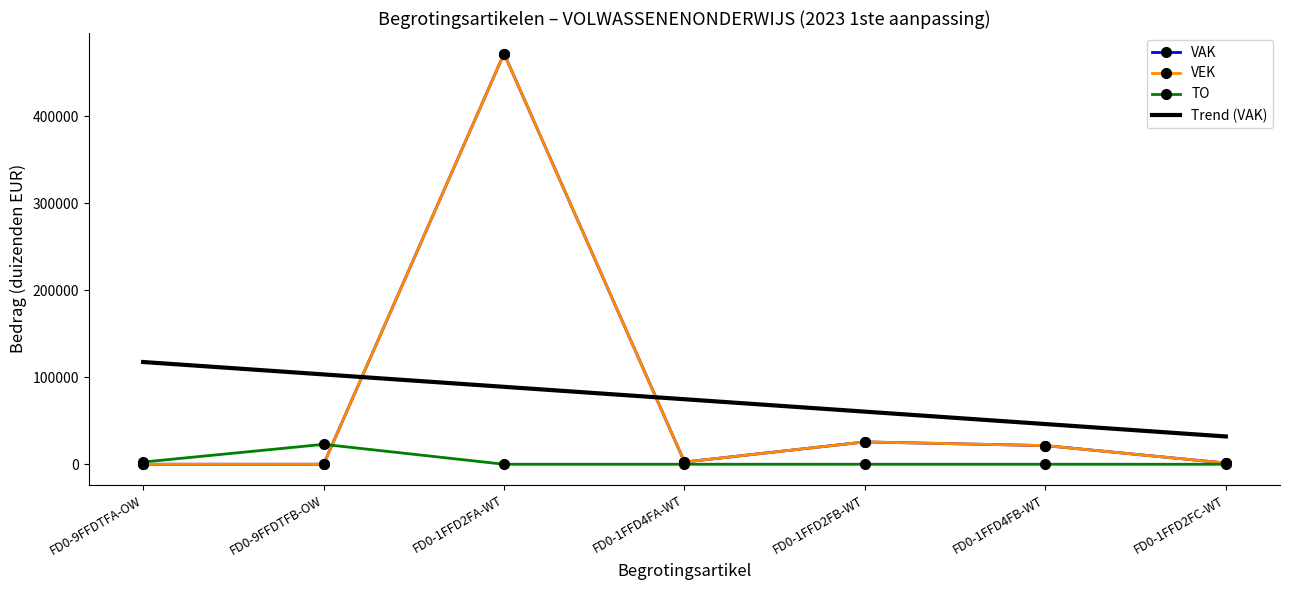

Reading left to right, transcribe all the data shown in this chart.

VAK: FD0-9FFDTFA-OW=0.0	FD0-9FFDTFB-OW=0.0	FD0-1FFD2FA-WT=471950.0	FD0-1FFD4FA-WT=2534.0	FD0-1FFD2FB-WT=25663.0	FD0-1FFD4FB-WT=21412.0	FD0-1FFD2FC-WT=1394.0
VEK: FD0-9FFDTFA-OW=0.0	FD0-9FFDTFB-OW=0.0	FD0-1FFD2FA-WT=471950.0	FD0-1FFD4FA-WT=2534.0	FD0-1FFD2FB-WT=25663.0	FD0-1FFD4FB-WT=21412.0	FD0-1FFD2FC-WT=1394.0
TO: FD0-9FFDTFA-OW=2534.0	FD0-9FFDTFB-OW=22845.0	FD0-1FFD2FA-WT=0.0	FD0-1FFD4FA-WT=0.0	FD0-1FFD2FB-WT=0.0	FD0-1FFD4FB-WT=0.0	FD0-1FFD2FC-WT=0.0
Trend (VAK): FD0-9FFDTFA-OW=117487.7	FD0-9FFDTFB-OW=103227.6	FD0-1FFD2FA-WT=88967.6	FD0-1FFD4FA-WT=74707.6	FD0-1FFD2FB-WT=60447.5	FD0-1FFD4FB-WT=46187.5	FD0-1FFD2FC-WT=31927.5